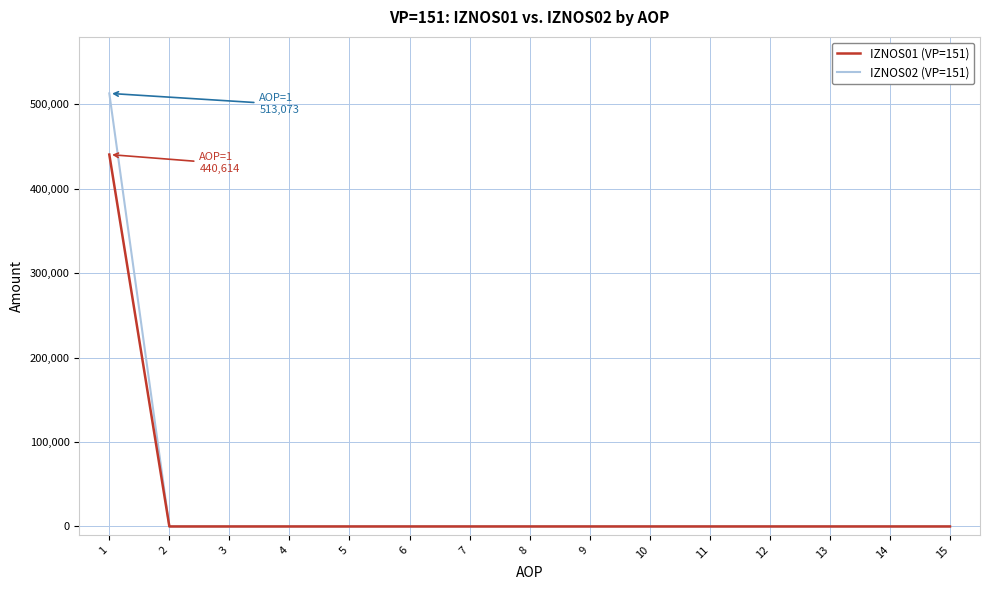

Reading left to right, extract all data points from this chart.

IZNOS01 (VP=151): 440614.0	0.0	0.0	0.0	0.0	0.0	0.0	0.0	0.0	0.0	0.0	0.0	0.0	0.0	0.0
IZNOS02 (VP=151): 513072.5	0.0	0.0	0.0	0.0	0.0	0.0	0.0	0.0	0.0	0.0	0.0	0.0	0.0	0.0